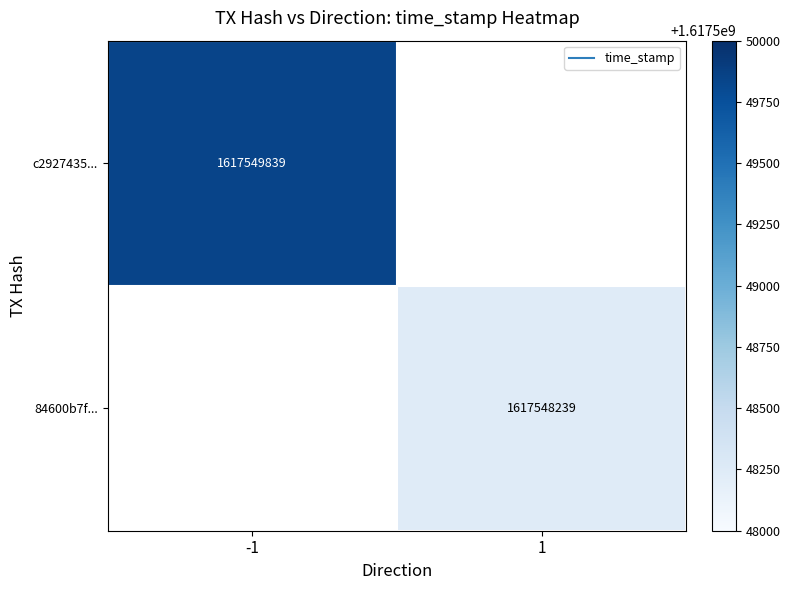

Which series has the largest total across all categories?

c2927435c7d681c31e736a126d20638772d8f81